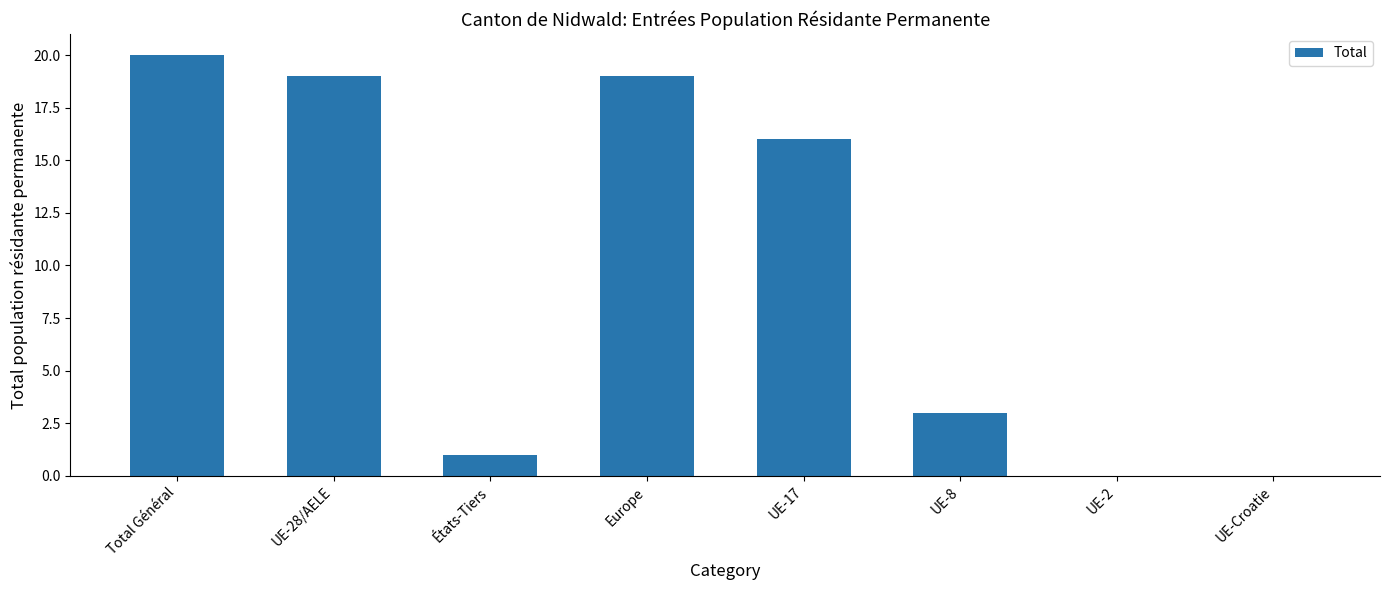

Is it true that the value at UE-Croatie is 12?

False